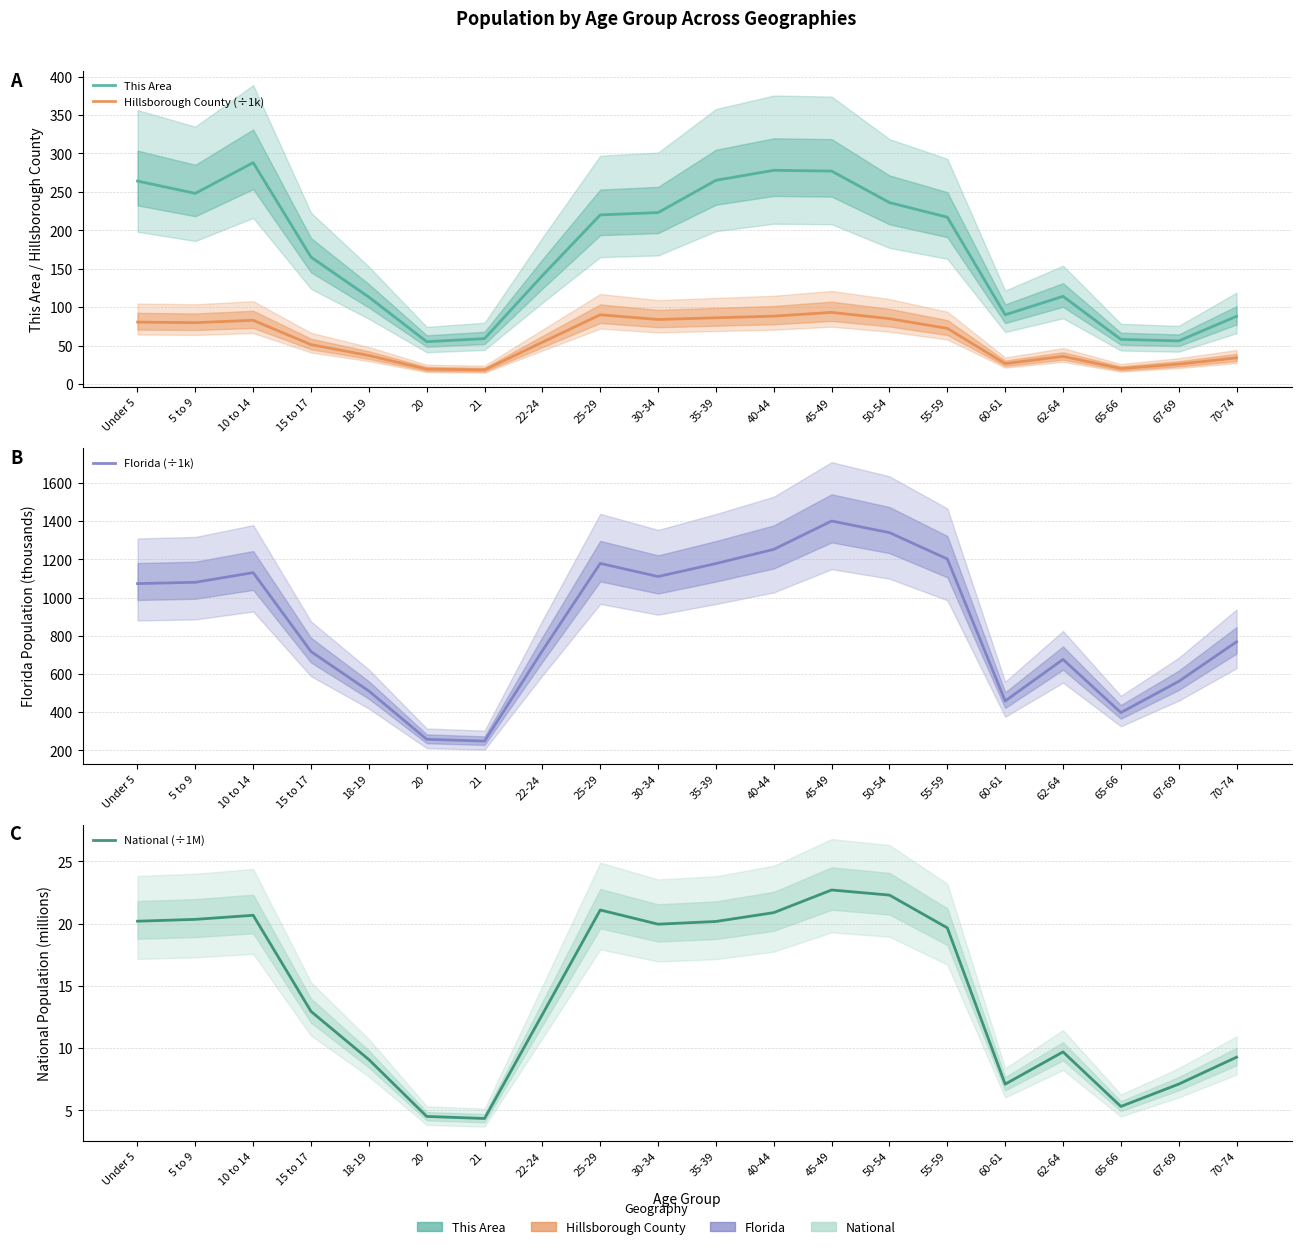

Where is the first local maximum for Hillsborough County (÷1k)?

10 to 14